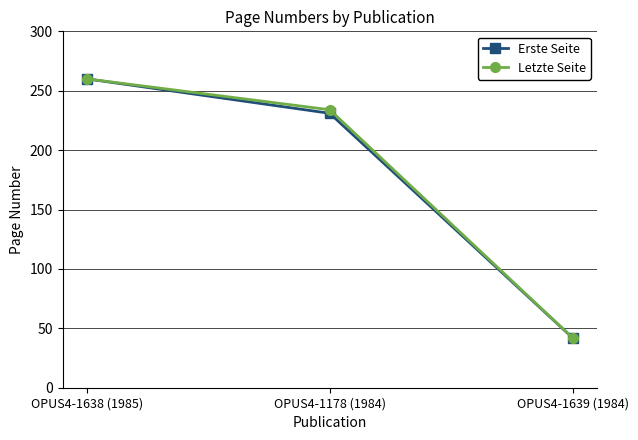

What are all the series names shown in the legend?

Erste Seite, Letzte Seite